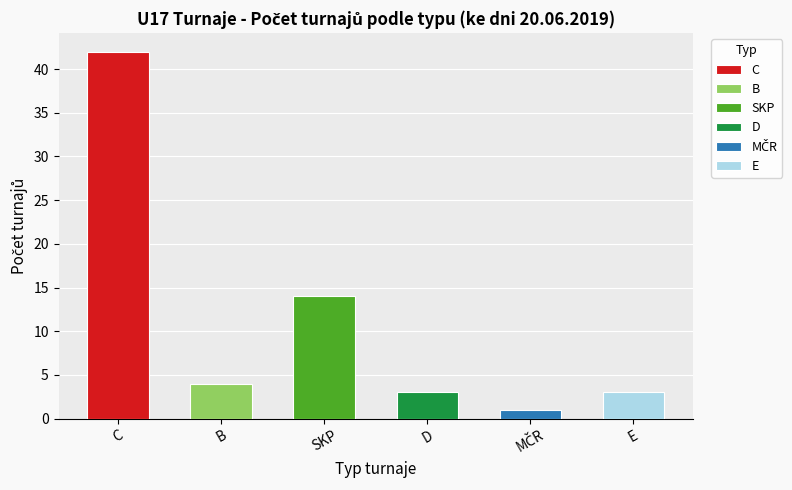

Reading left to right, extract all data points from this chart.

42	4	14	3	1	3